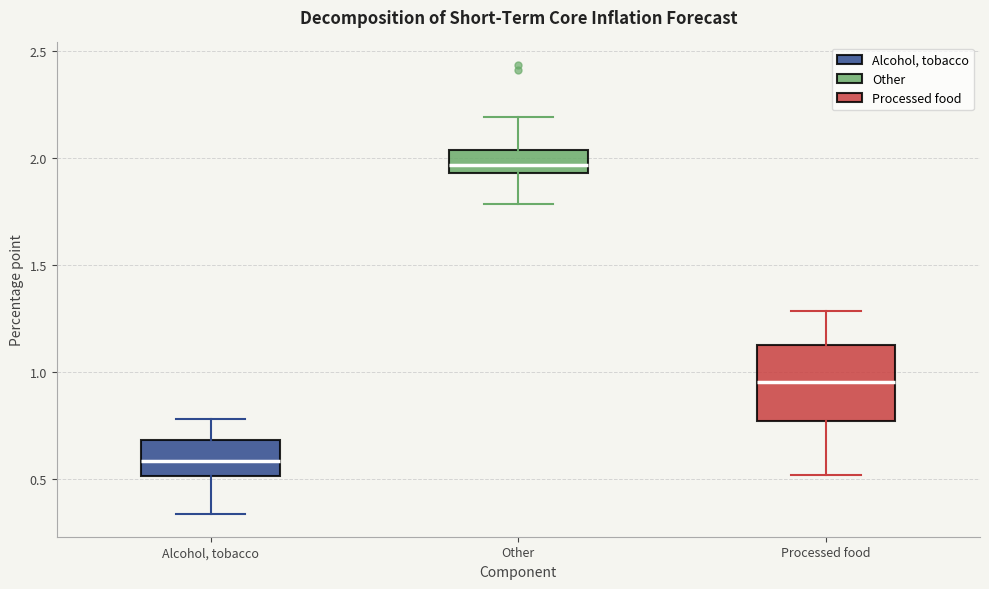

Where is the lower edge of the box for Other on the y-axis? The values are not printed on the chart, so give them approximately, as read against the axis.

1.95